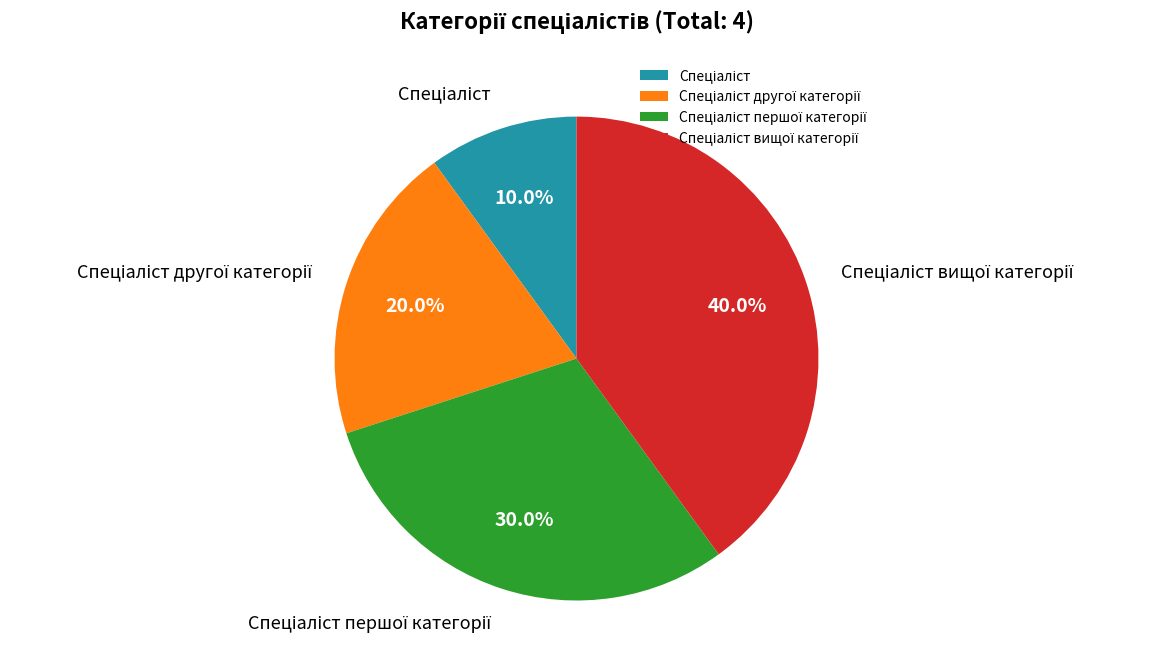

Does any single category account for the majority?

No